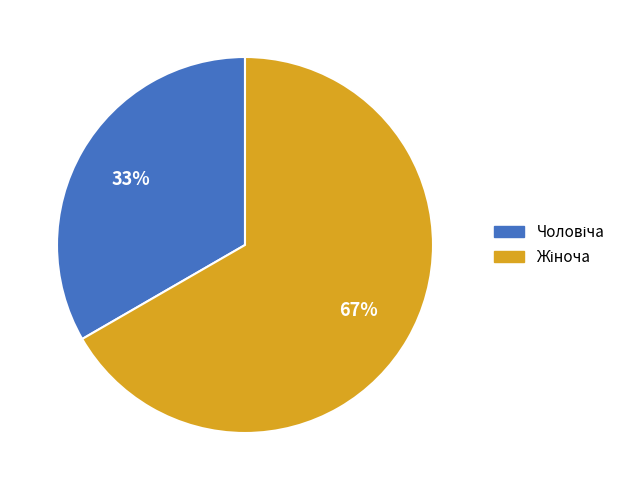

Is there any slice that represents more than half of the pie?

Yes